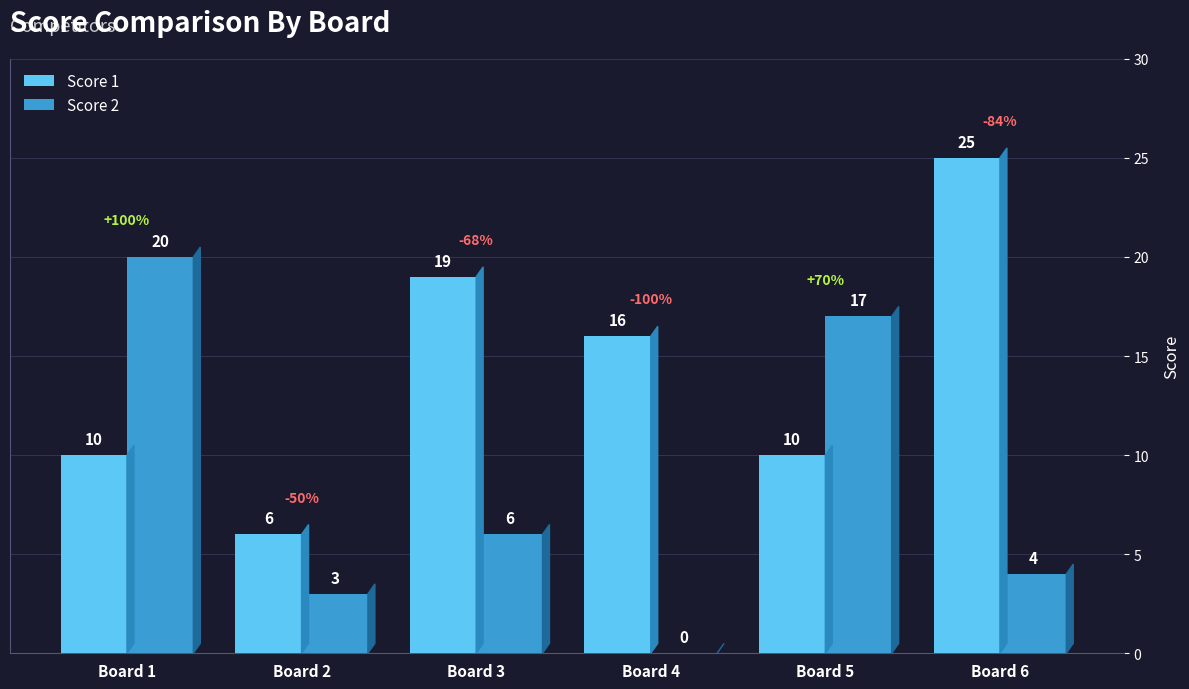

The value of Score 2 at Board 5 is 17. True or false?

True